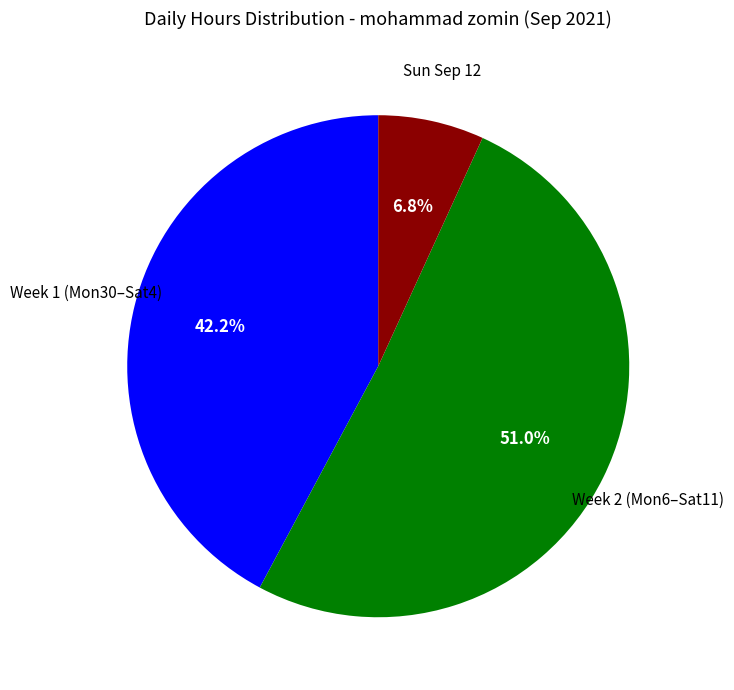

Is there a majority slice in this chart?

Yes